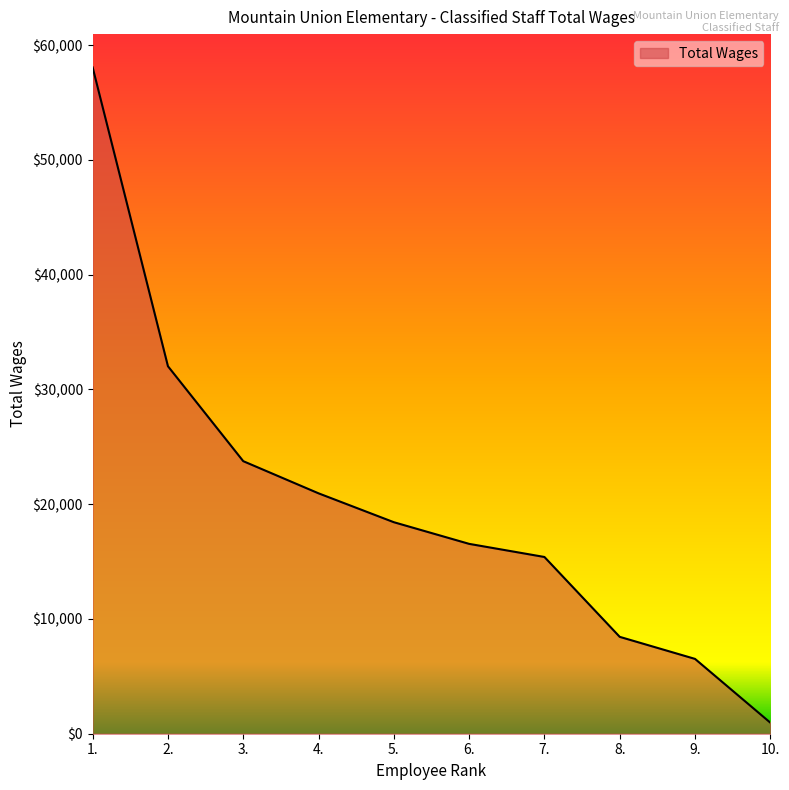

Reading right to left, what are all the values shown in this chart?

10.=964	9.=6520	8.=8441	7.=15400	6.=16543	5.=18430	4.=20946	3.=23748	2.=32019	1.=58056